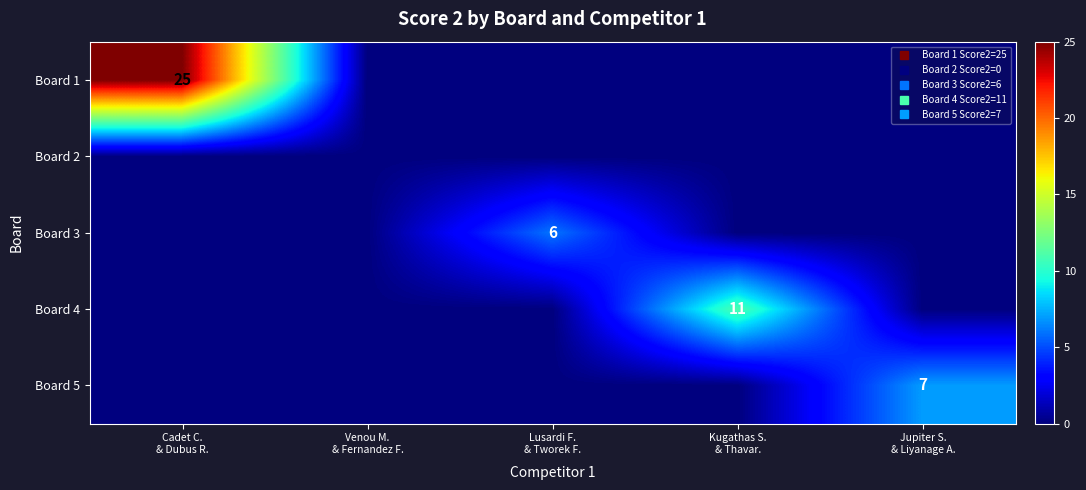

What is the sum of all Board 3 values?

6